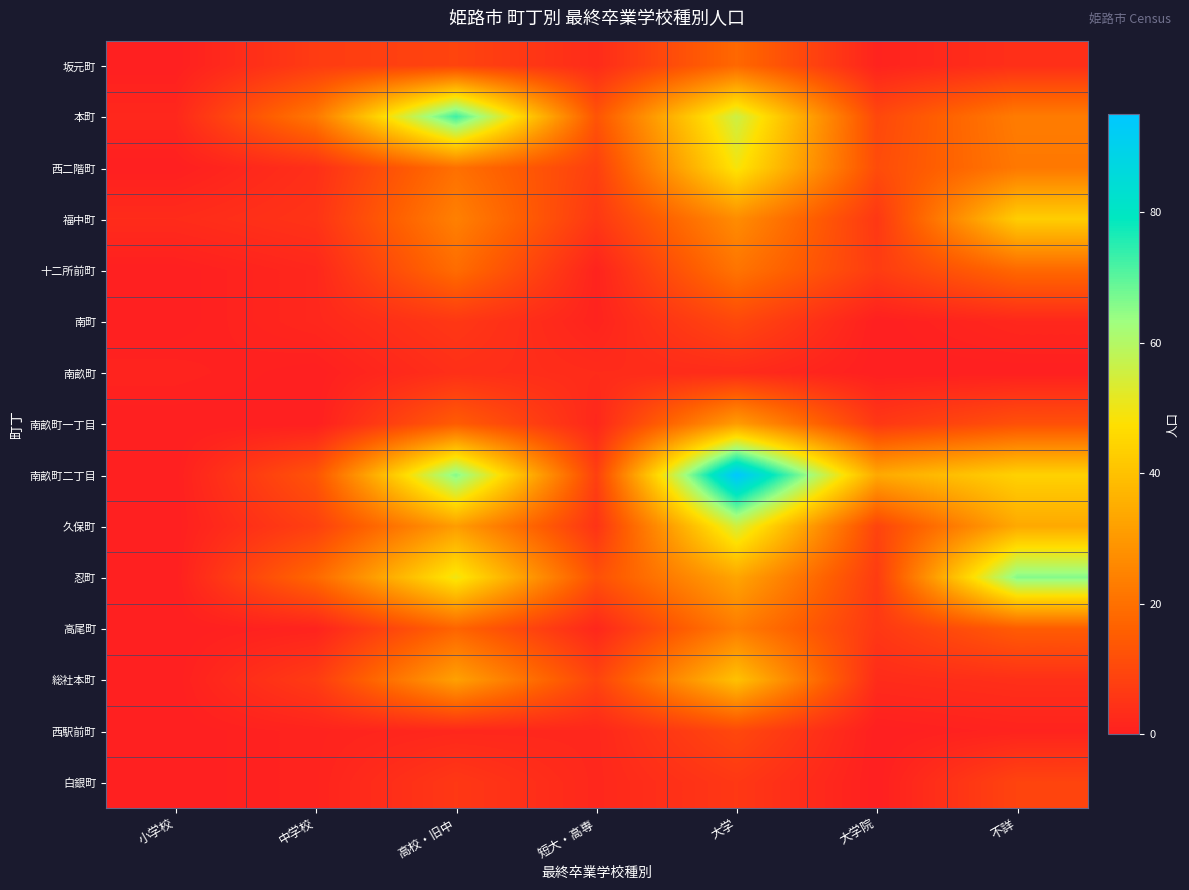

What is the total value across all series at 小学校?

6